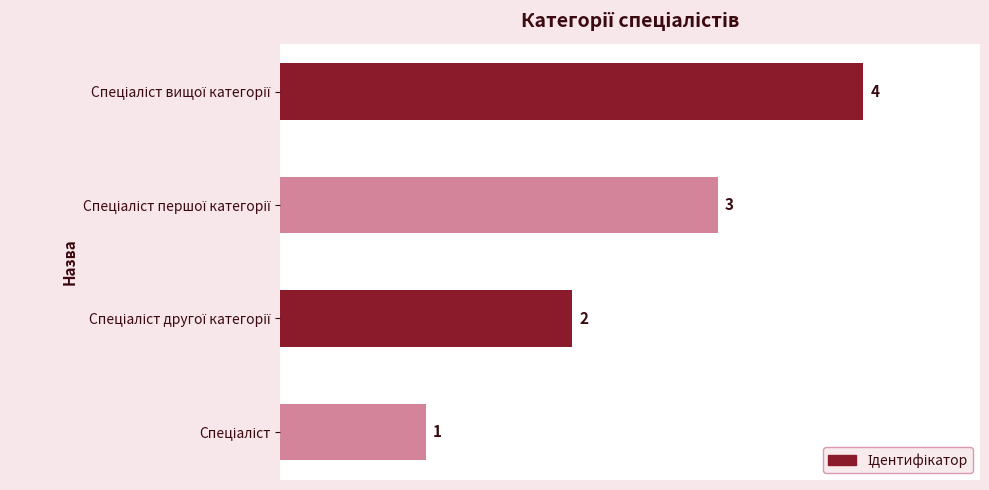

Count the values in the range 2 to 4.

3